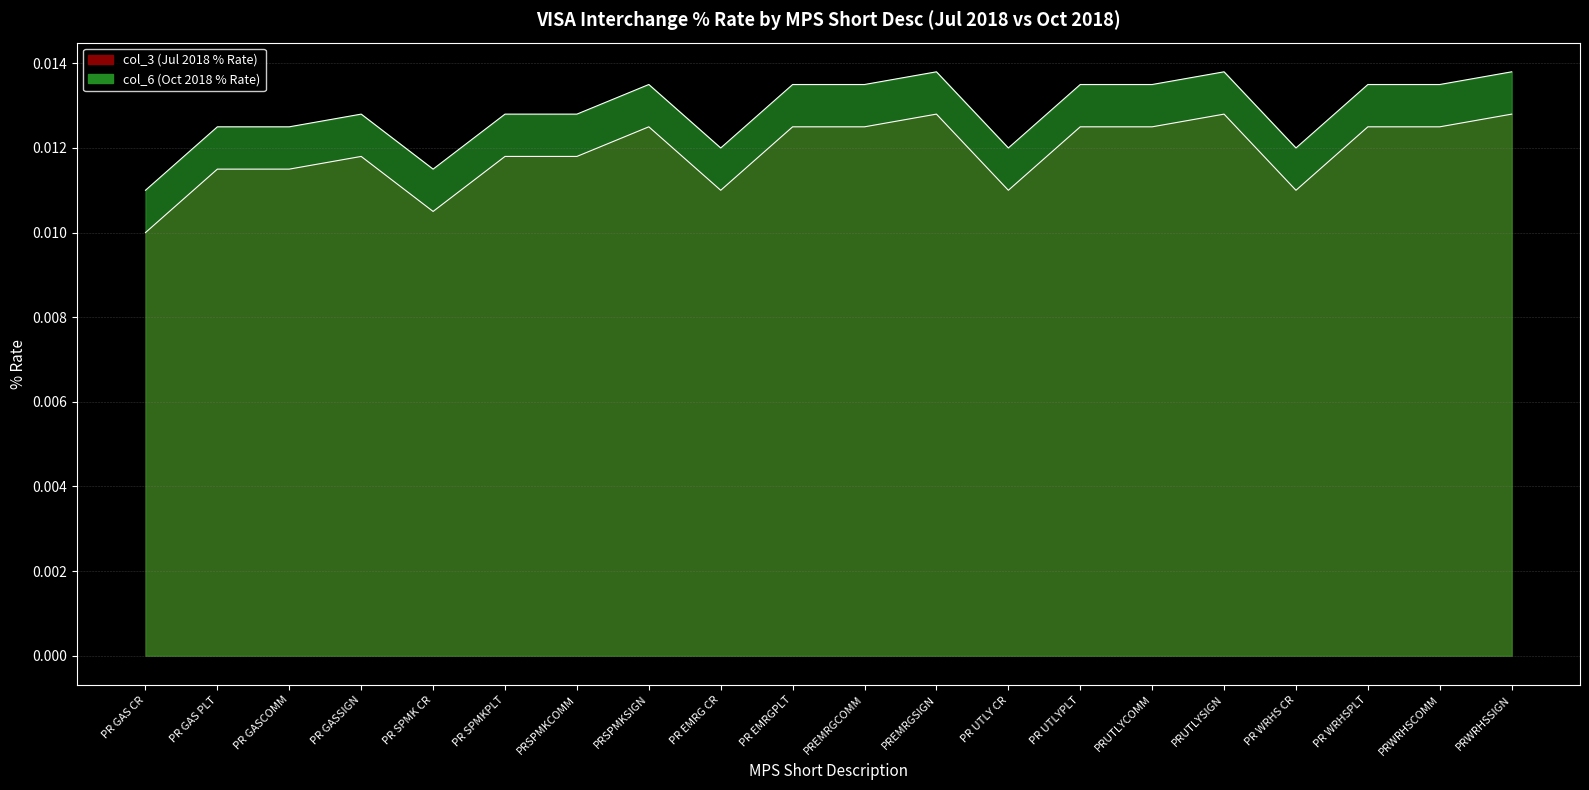

Rank the series by their average value, from highest to lowest.

col_6 (Oct 2018 % Rate), col_3 (Jul 2018 % Rate)